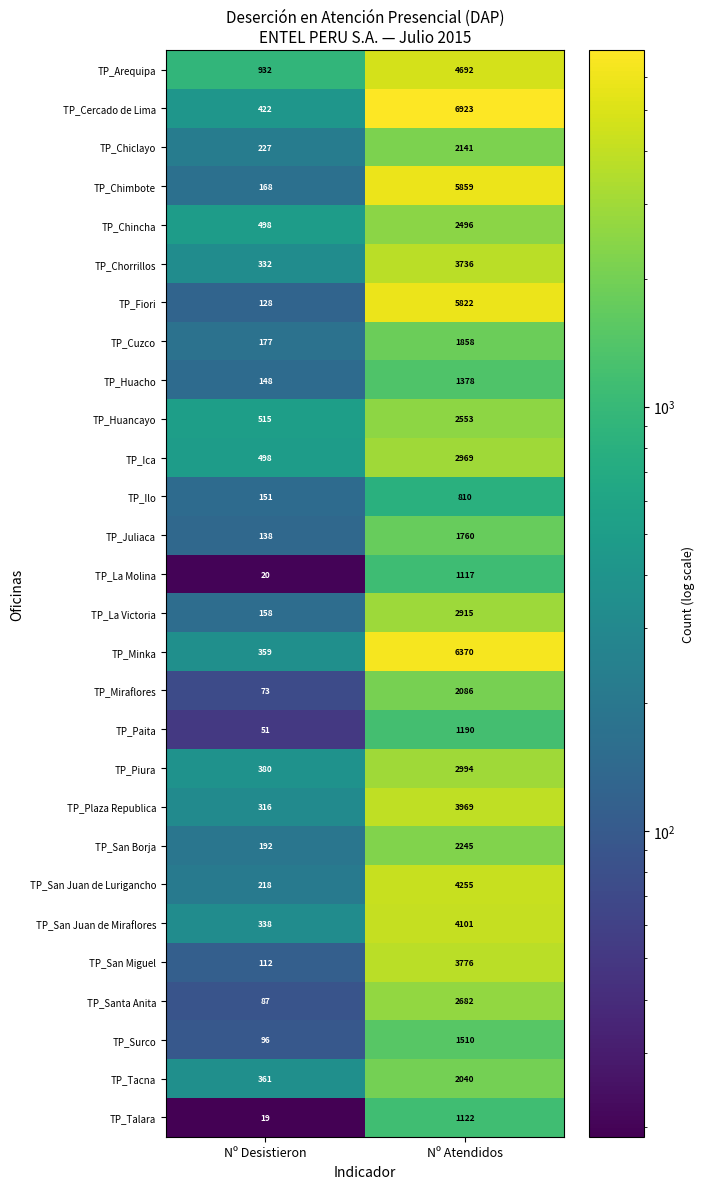

At which label does TP_Paita reach its peak?

Nº Atendidos